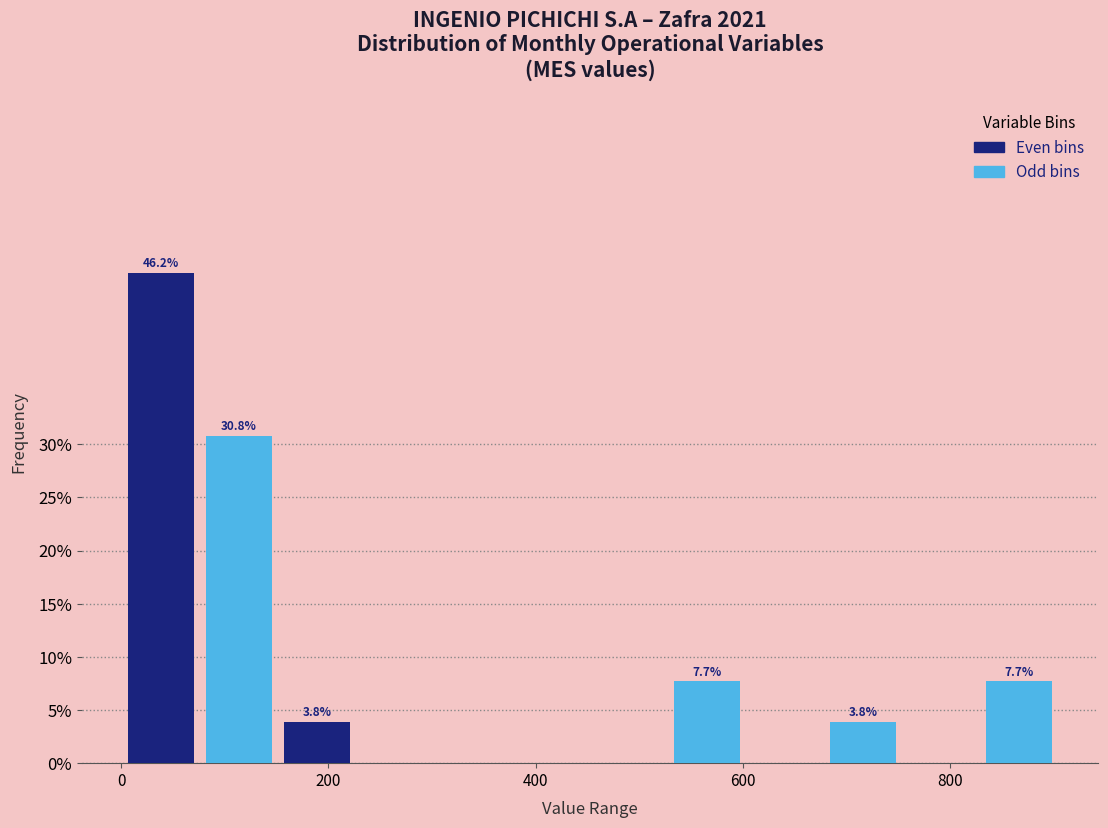

Around what value on the x-axis is the tallest bar? Give the approximate position of its centre, as read against the axis.

40